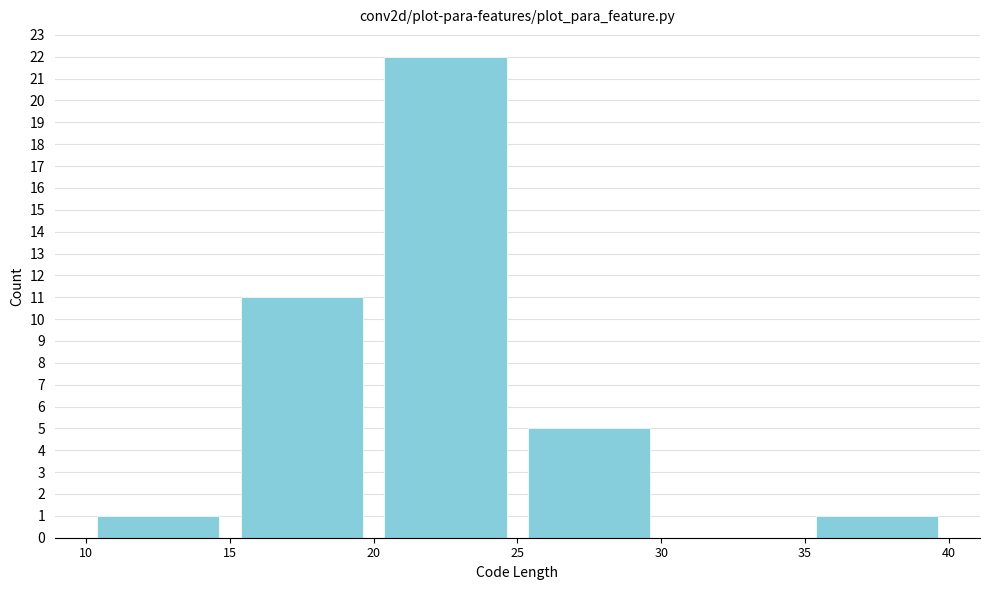

How tall is the bar that spans 10 to 15 on the x-axis? The values are not printed on the chart, so give them approximately, as read against the axis.

1